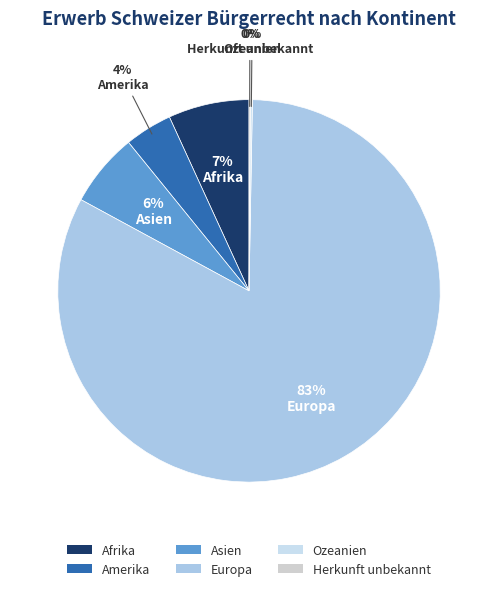

Which has a higher value, Amerika or Ozeanien?

Amerika